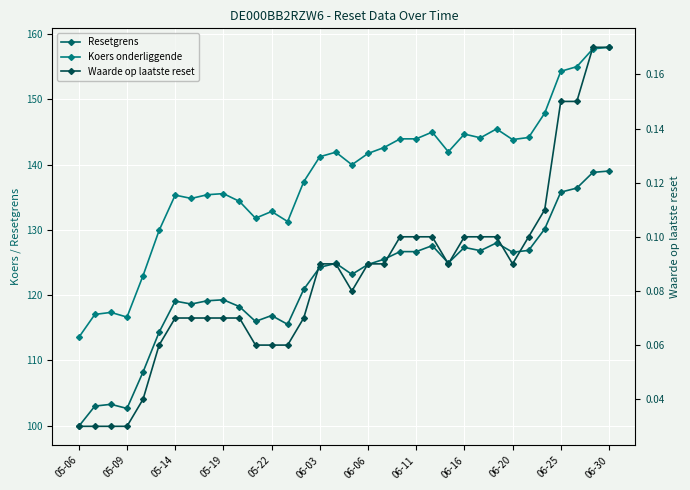

Reading left to right, what are all the values shown in this chart?

Resetgrens: 99.9	103.0	103.3	102.7	108.2	114.3	119.1	118.7	119.2	119.3	118.3	116.0	116.9	115.5	120.9	124.3	124.9	123.2	124.7	125.5	126.7	126.7	127.6	124.9	127.3	126.8	128.0	126.6	126.9	130.2	135.8	136.4	138.8	139.0
Koers onderliggende: 113.5	117.1	117.4	116.7	123.0	129.9	135.3	134.8	135.4	135.6	134.4	131.8	132.8	131.3	137.4	141.2	141.9	140.0	141.7	142.6	144.0	144.0	145.0	142.0	144.7	144.1	145.5	143.8	144.2	147.9	154.3	155.0	157.8	158.0
Waarde op laatste reset: 0.0	0.0	0.0	0.0	0.0	0.1	0.1	0.1	0.1	0.1	0.1	0.1	0.1	0.1	0.1	0.1	0.1	0.1	0.1	0.1	0.1	0.1	0.1	0.1	0.1	0.1	0.1	0.1	0.1	0.1	0.1	0.1	0.2	0.2